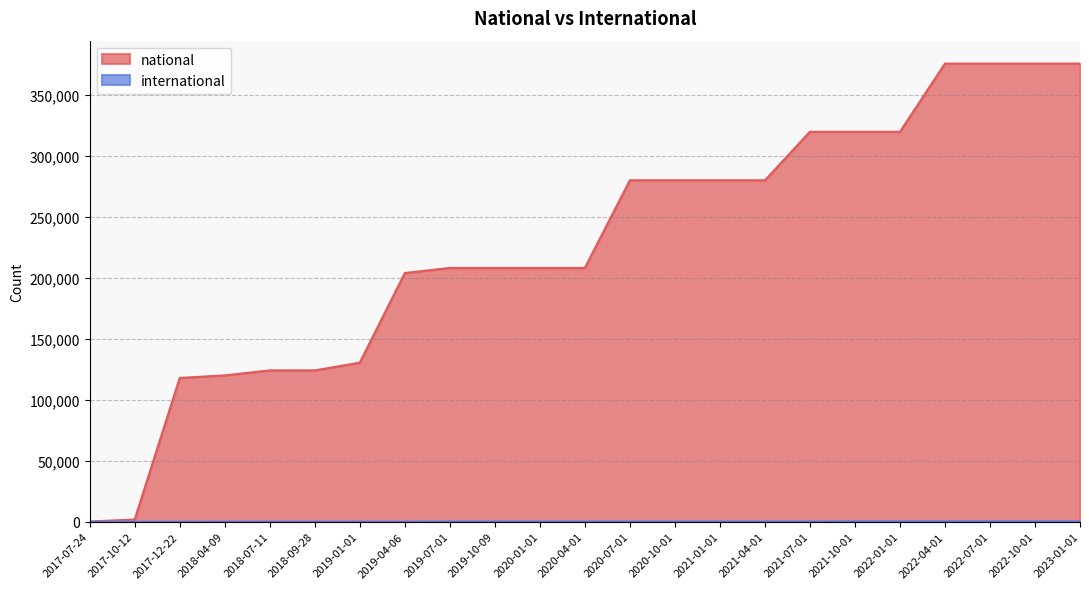

What position from the right is 2017-12-22?

21